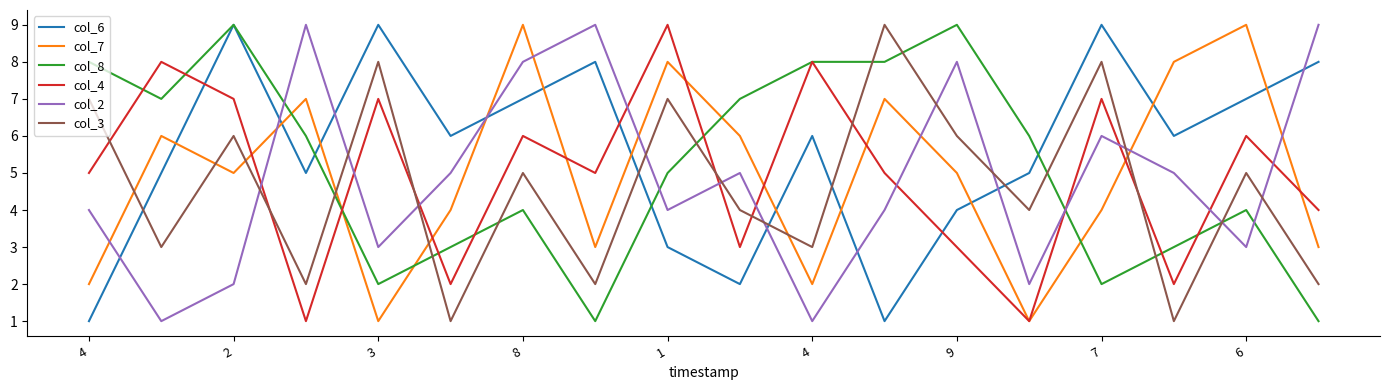

What is the maximum value shown in the chart?

9